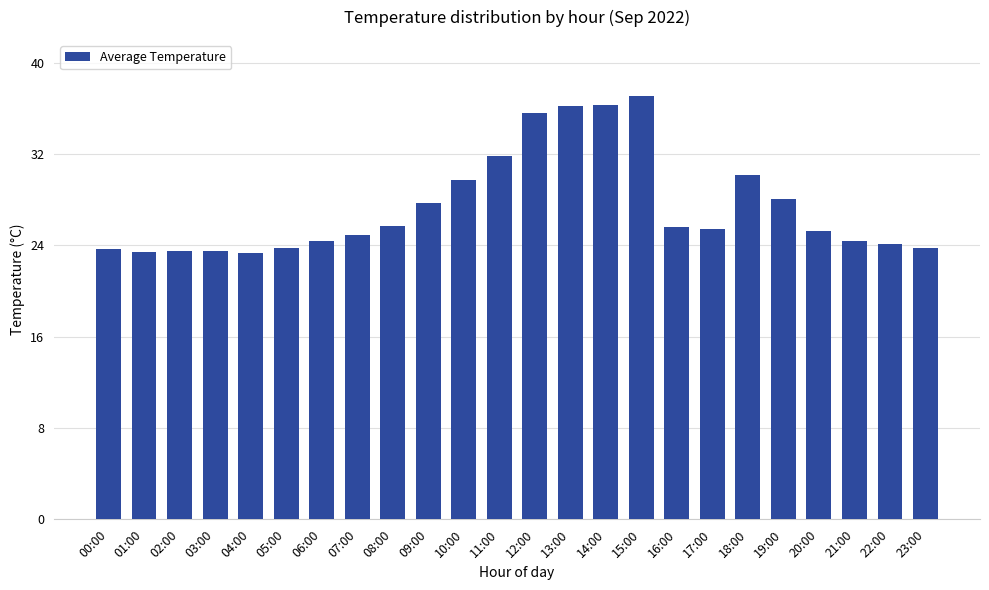

How many series are shown in this chart?

1